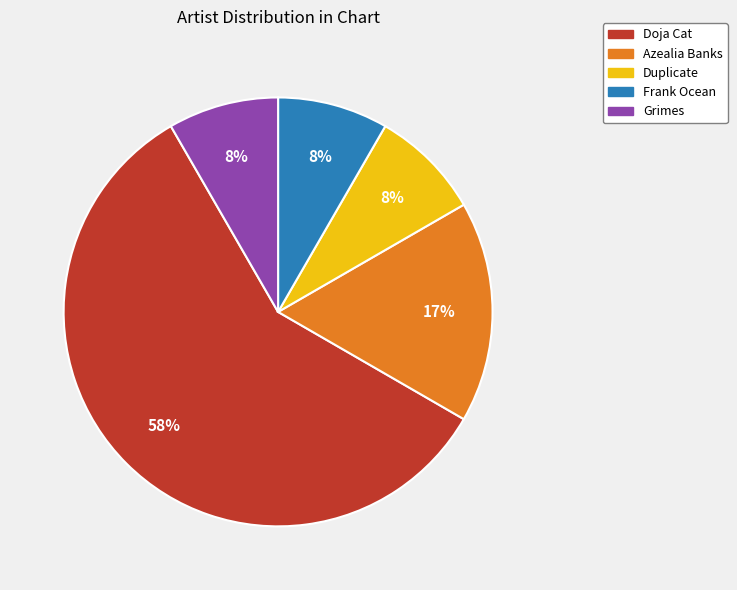

Which slice is the largest?

Doja Cat